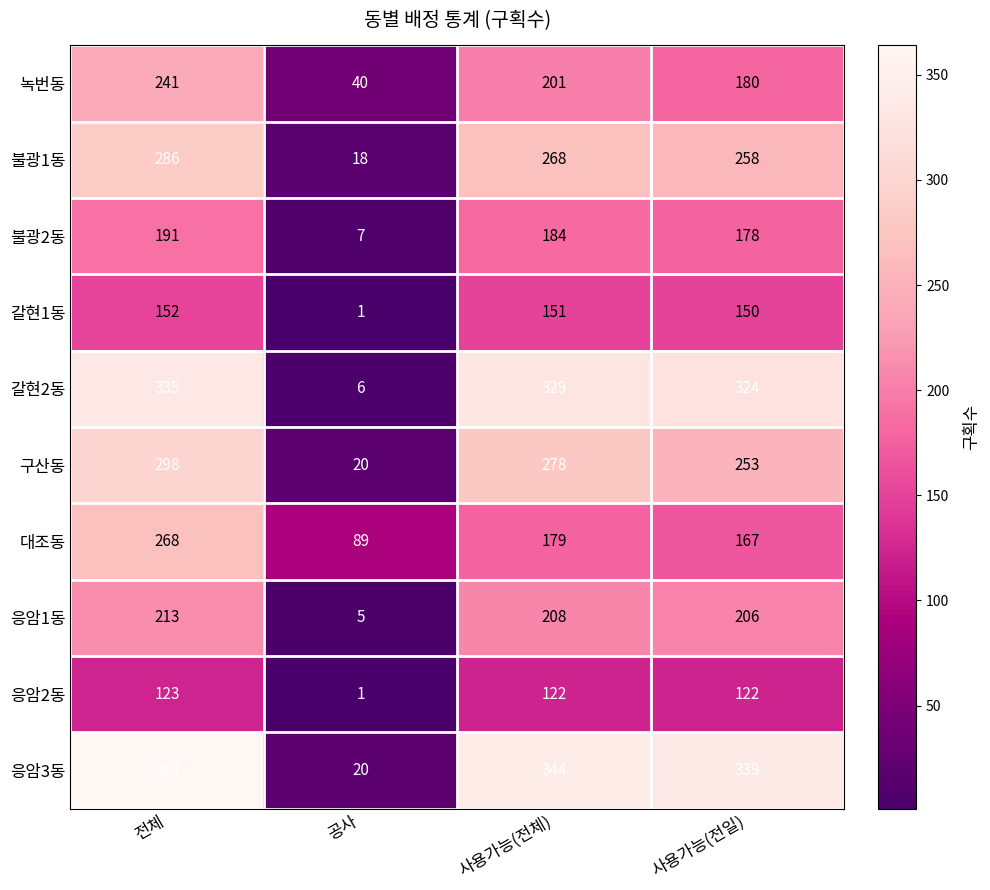

What is the total value across all series at 전체?

2471